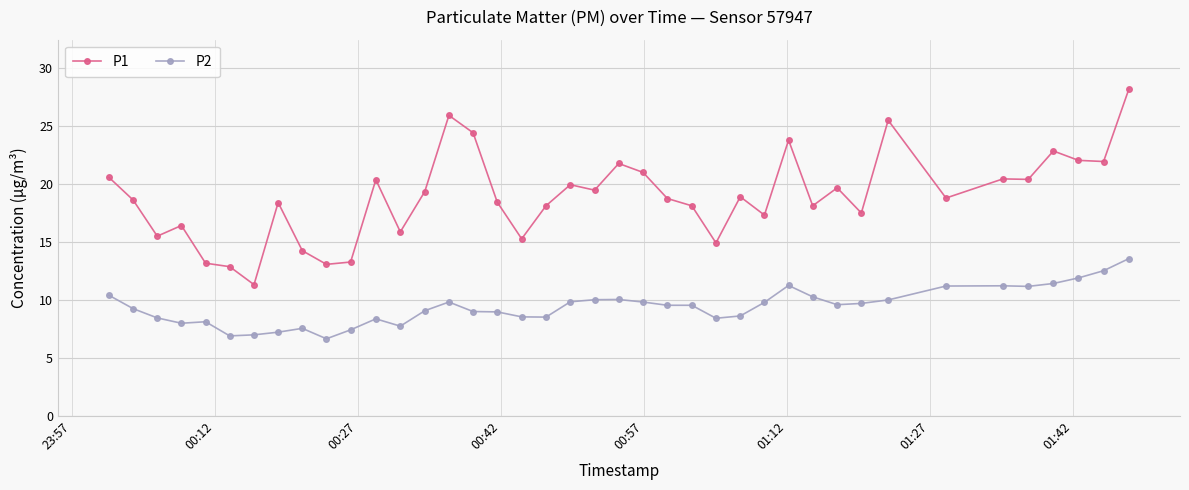

List the series in order of their overall mean, lowest first.

P2, P1